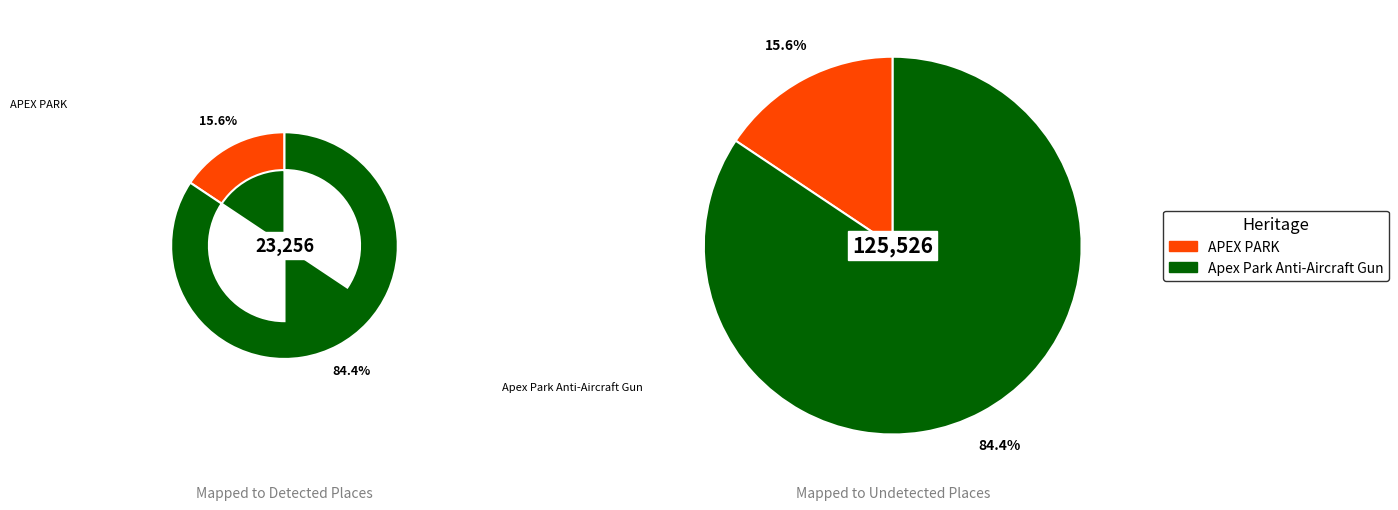

How many slices are in this pie chart?

2